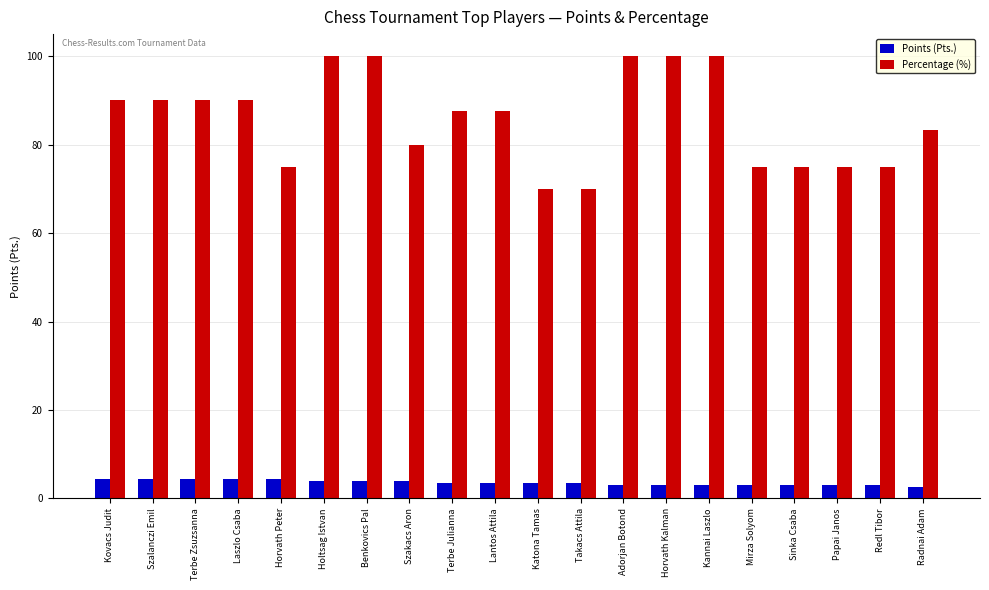

True or false: Percentage (%) has a value of 179.2 at Horvath Kalman.

False